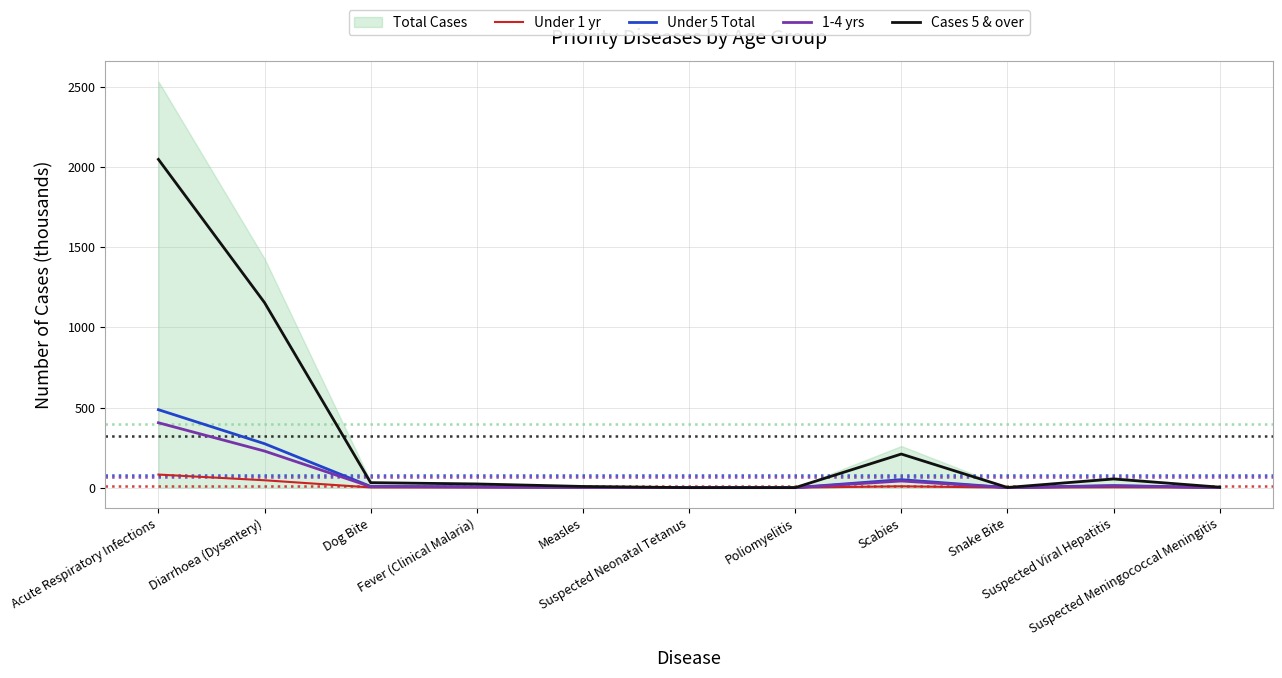

Is it true that Cases 5 & over equals 7.4 at Measles?

True